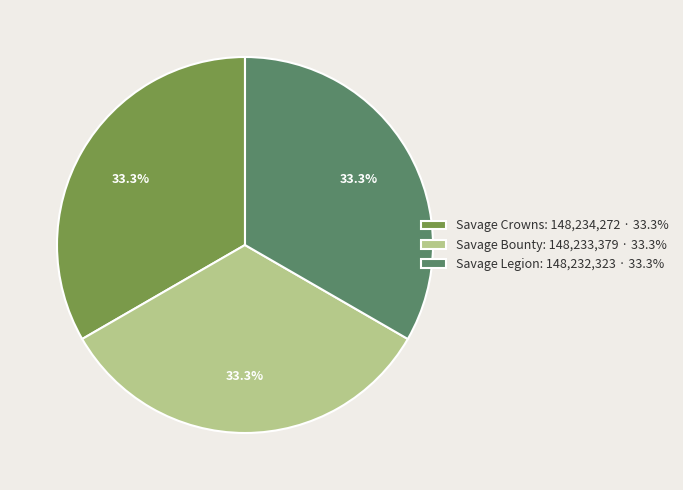

Count the number of slices in the pie.

3